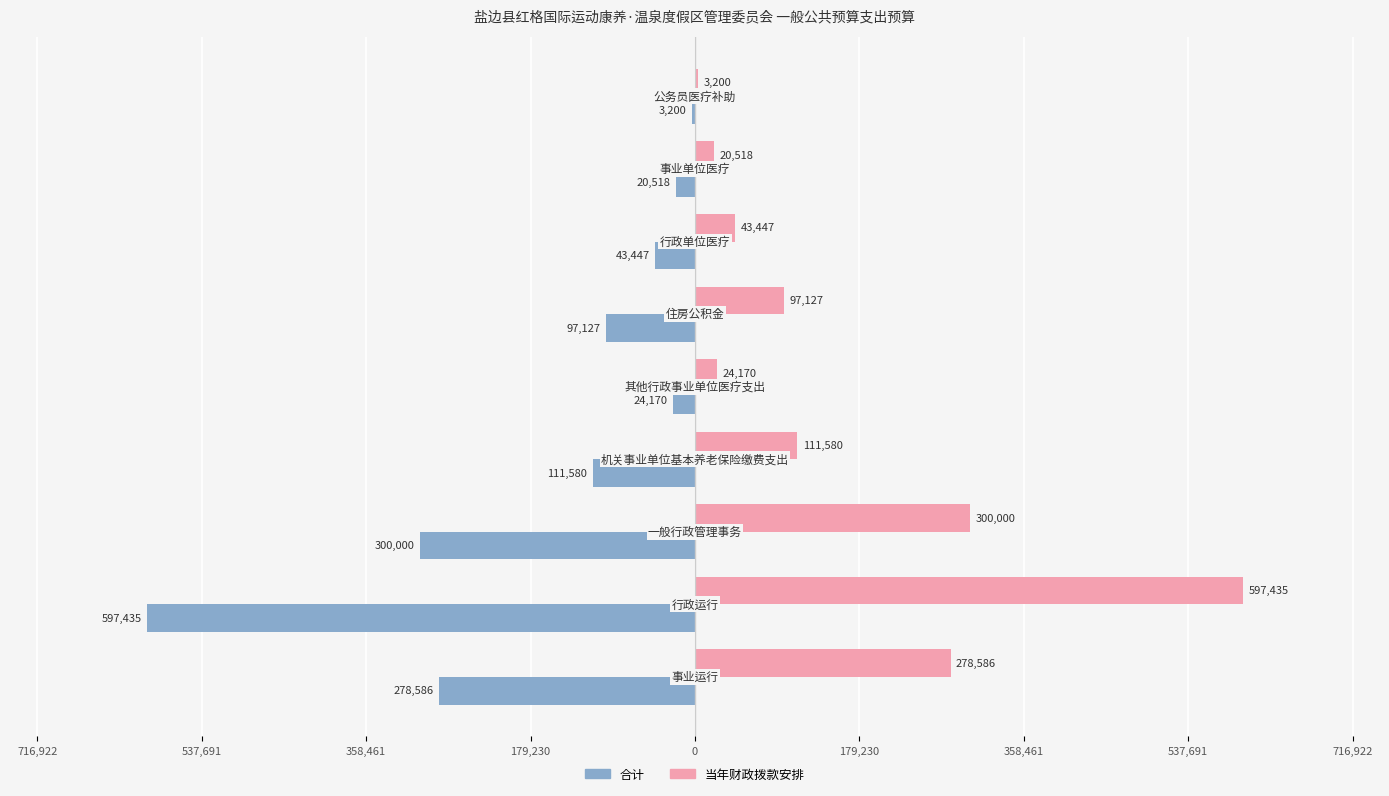

What is the sum of all 合计 values?

-1476063.0